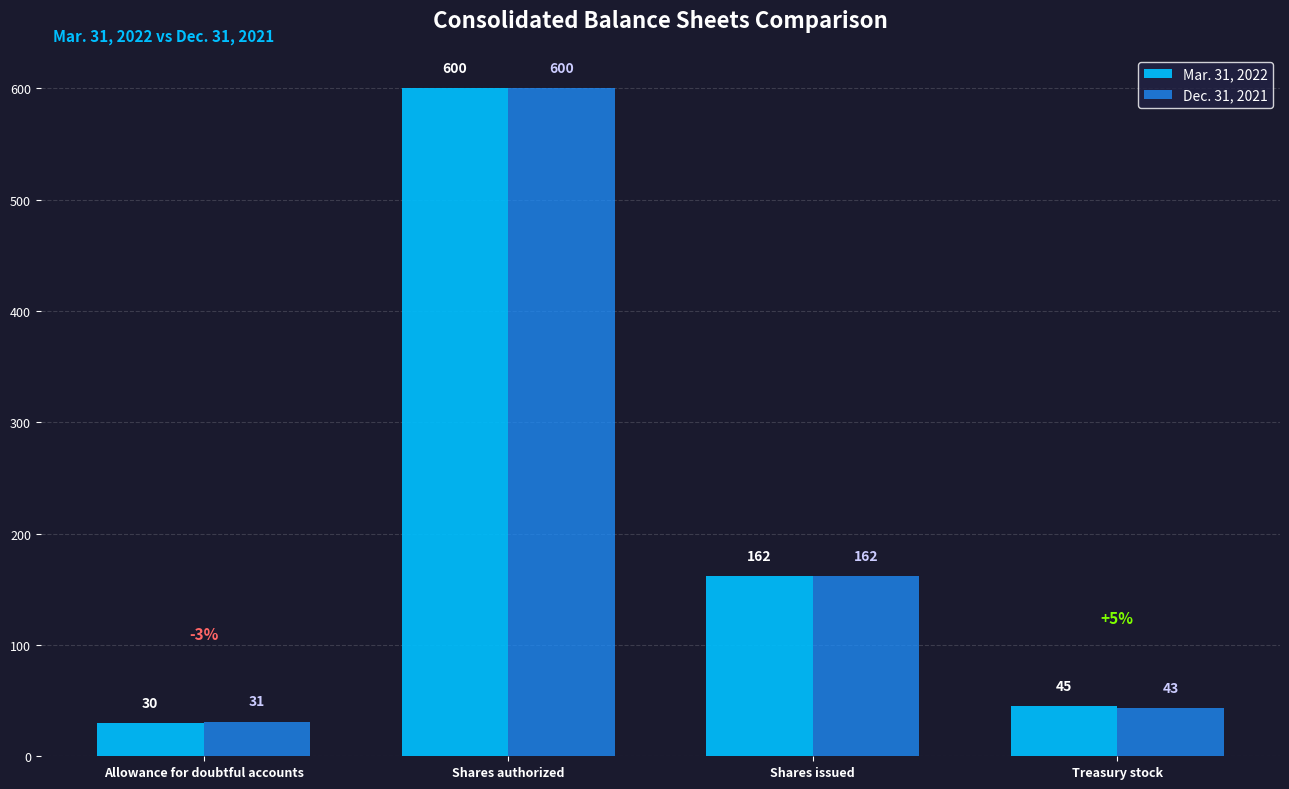

At which category is the sum across all series the highest?

Shares authorized